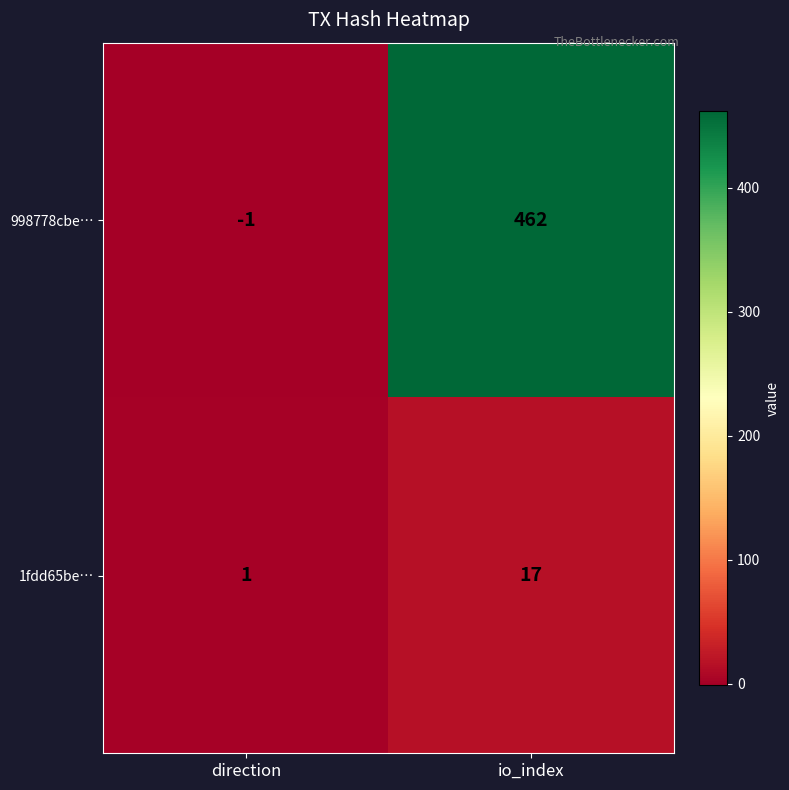

At which category is the sum across all series the highest?

io_index